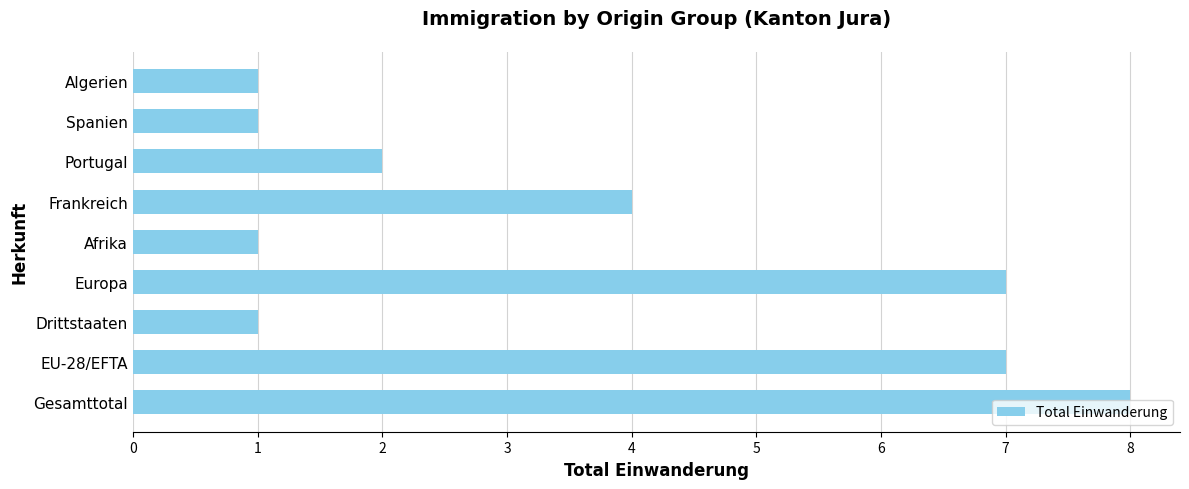

Approximately how many times larger is the value at Portugal compared to Drittstaaten?

2.0